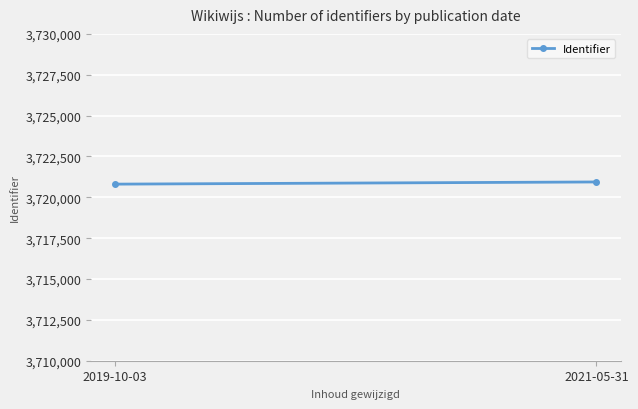

The value at 2021-05-31 is 1649538. True or false?

False